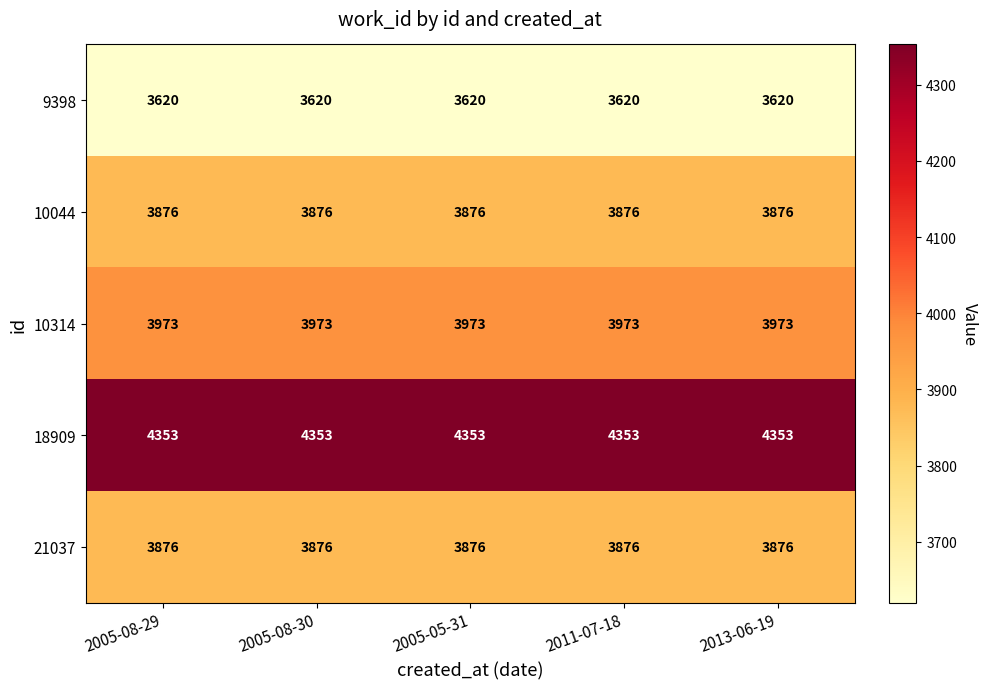

What is the minimum value shown in the chart?

3620